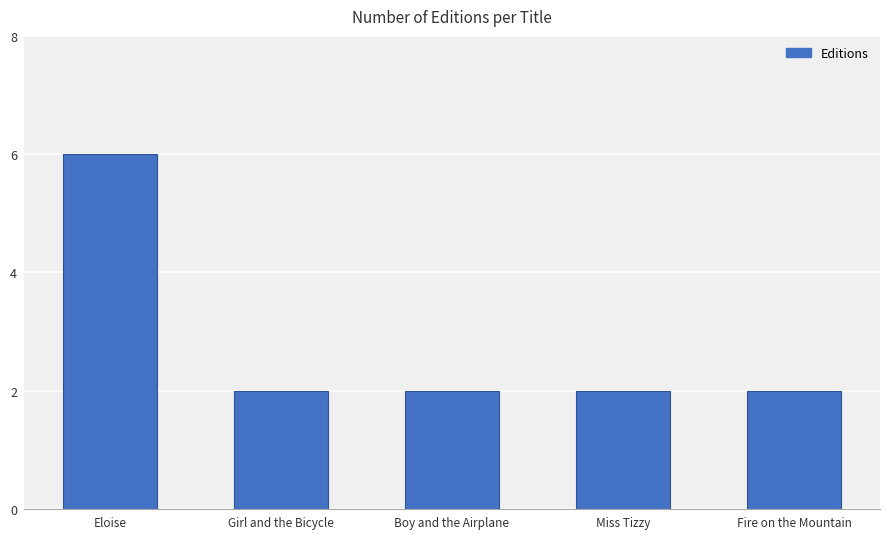

How many series are shown in this chart?

1